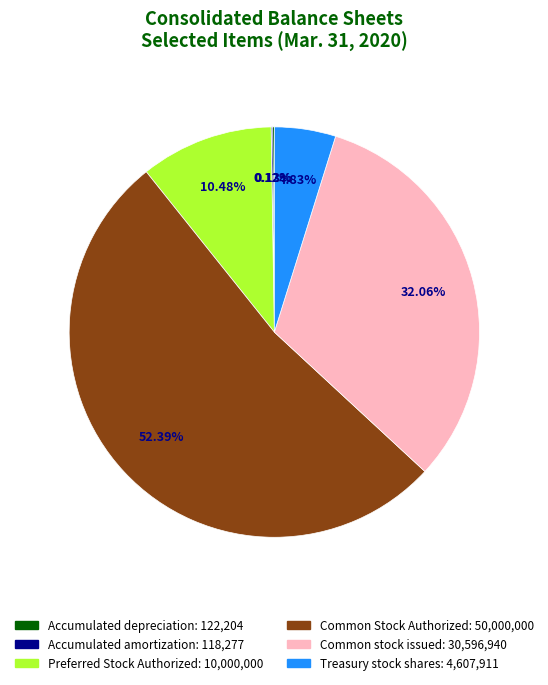

Between Preferred Stock Authorized and Common Stock Authorized, which is larger?

Common Stock Authorized